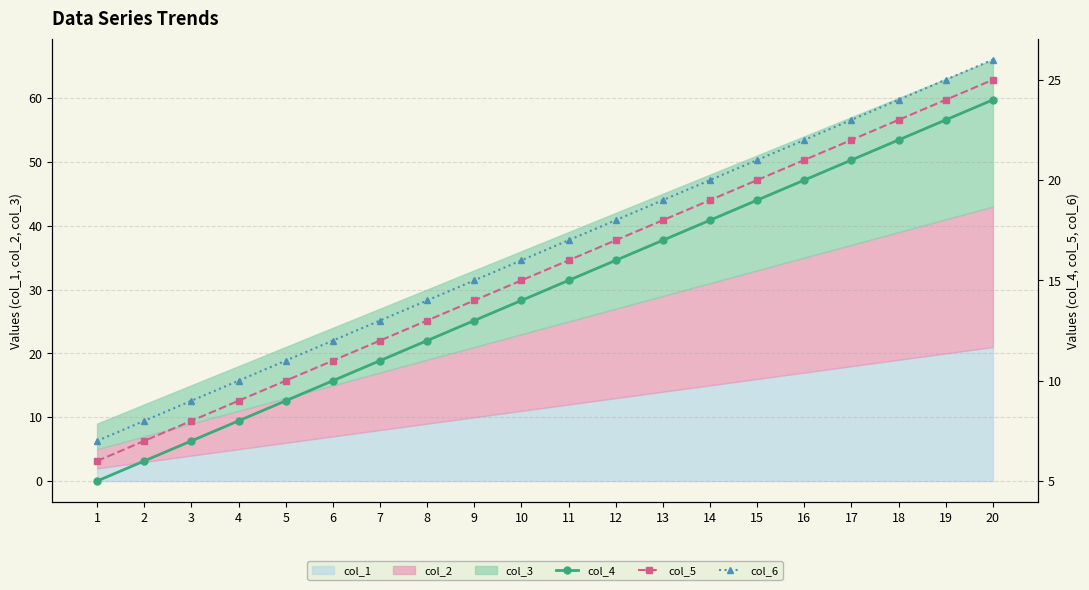

At which label is col_5 closest to 15?

10